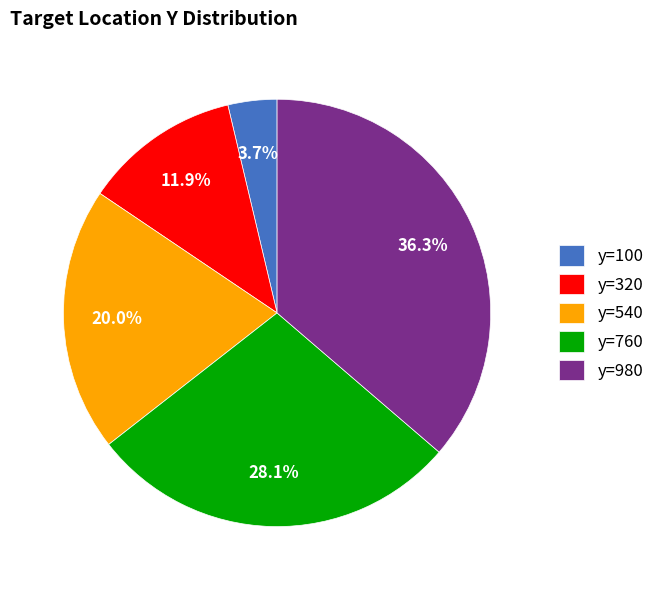

Approximately how many times larger is the value at y=760 compared to y=980?

0.8